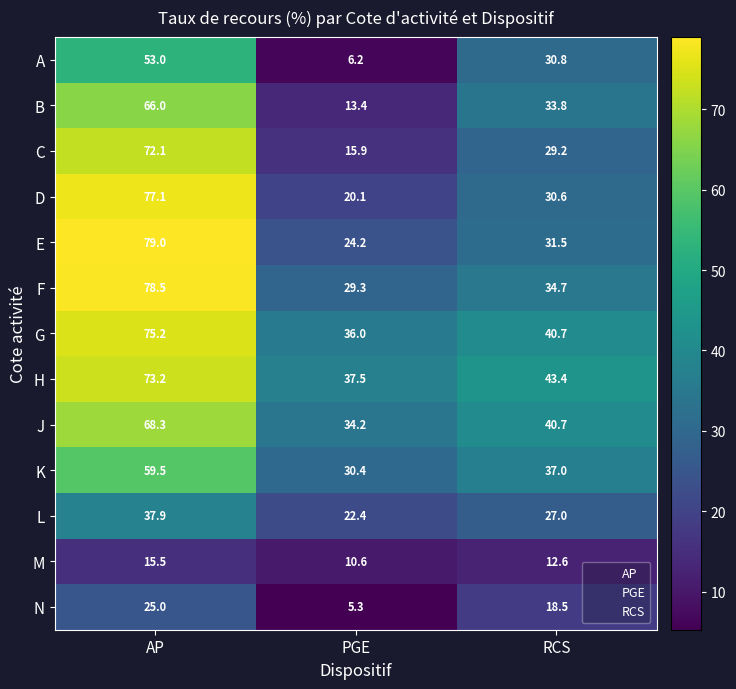

The M series shows 16.4 at PGE. True or false?

False